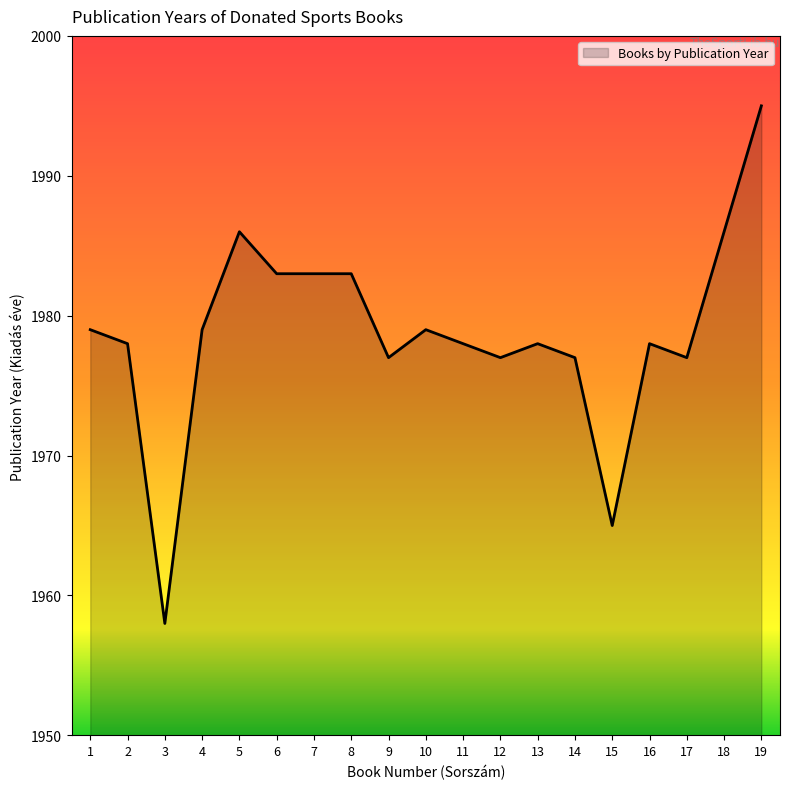

What is the average value?

1979